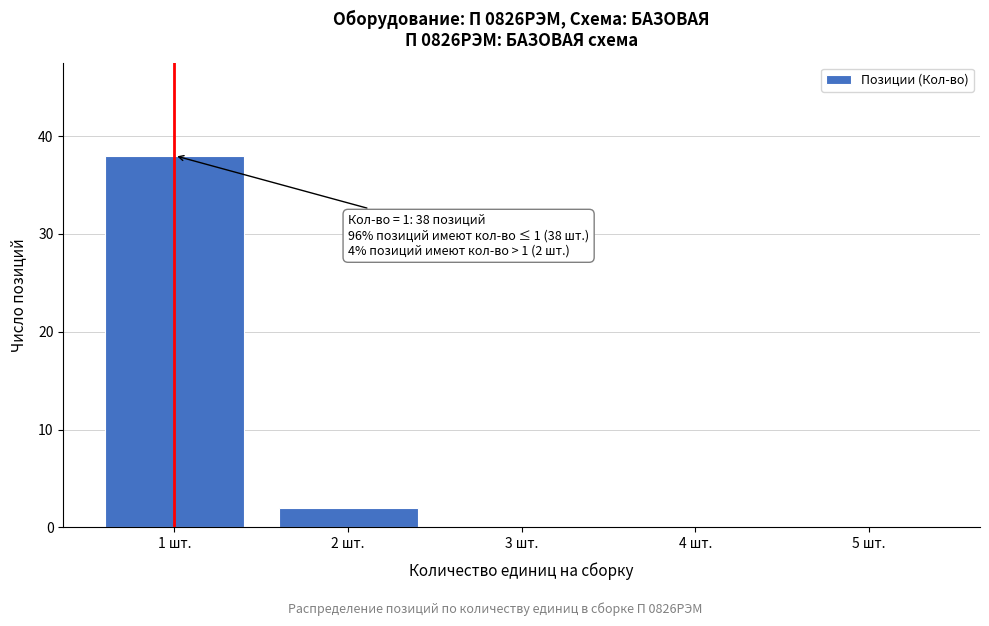

Reading right to left, list all the values displayed in this chart.

5 шт.=0	4 шт.=0	3 шт.=0	2 шт.=2	1 шт.=38